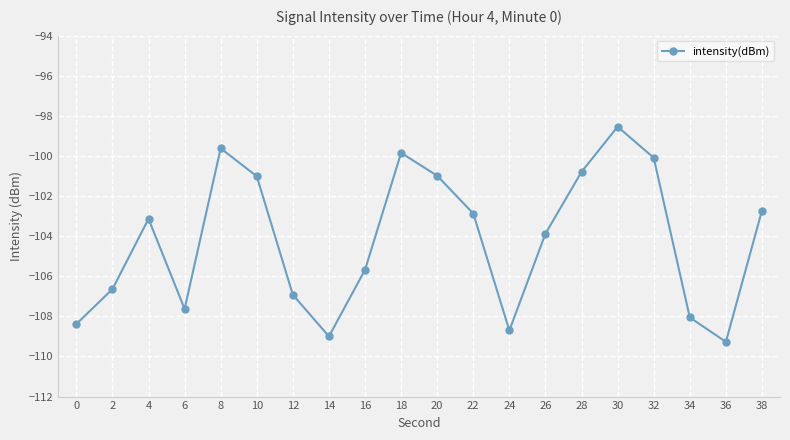

Reading left to right, transcribe all the data shown in this chart.

-108.4	-106.6	-103.1	-107.6	-99.6	-101.0	-106.9	-109.0	-105.7	-99.8	-101.0	-102.9	-108.7	-103.9	-100.8	-98.5	-100.1	-108.1	-109.3	-102.7